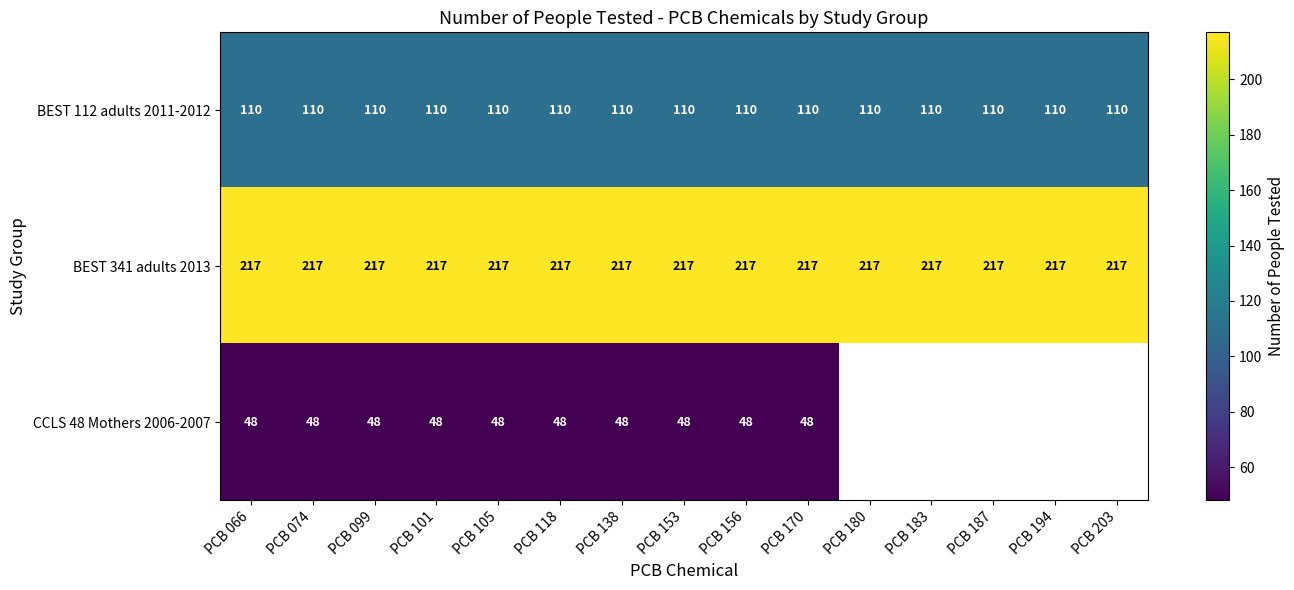

Rank the series at PCB 170 from lowest to highest value.

CCLS 48 Mothers 2006-2007, BEST 112 adults 2011-2012, BEST 341 adults 2013